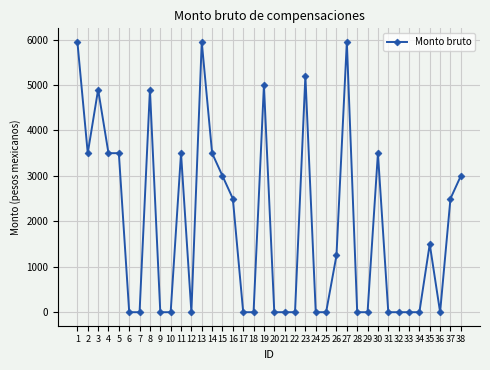

What is the maximum value shown in the chart?

5950